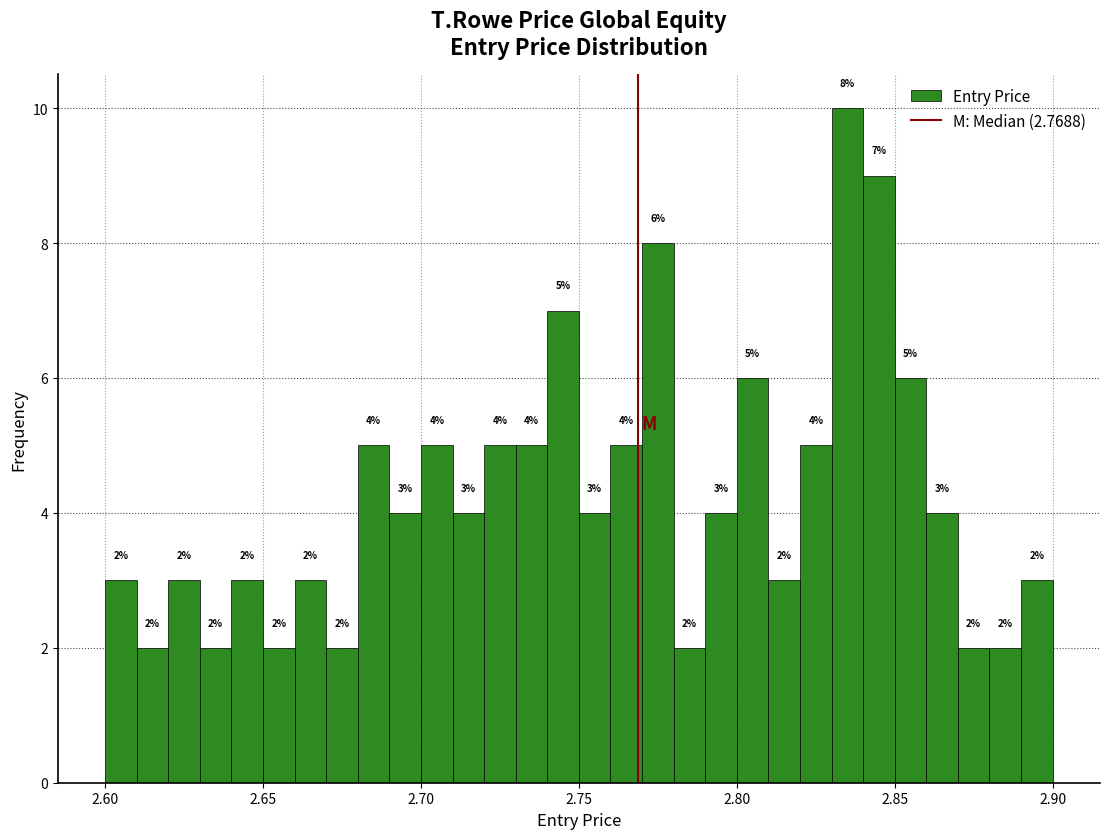

Around what value on the x-axis is the tallest bar? Give the approximate position of its centre, as read against the axis.

2.835